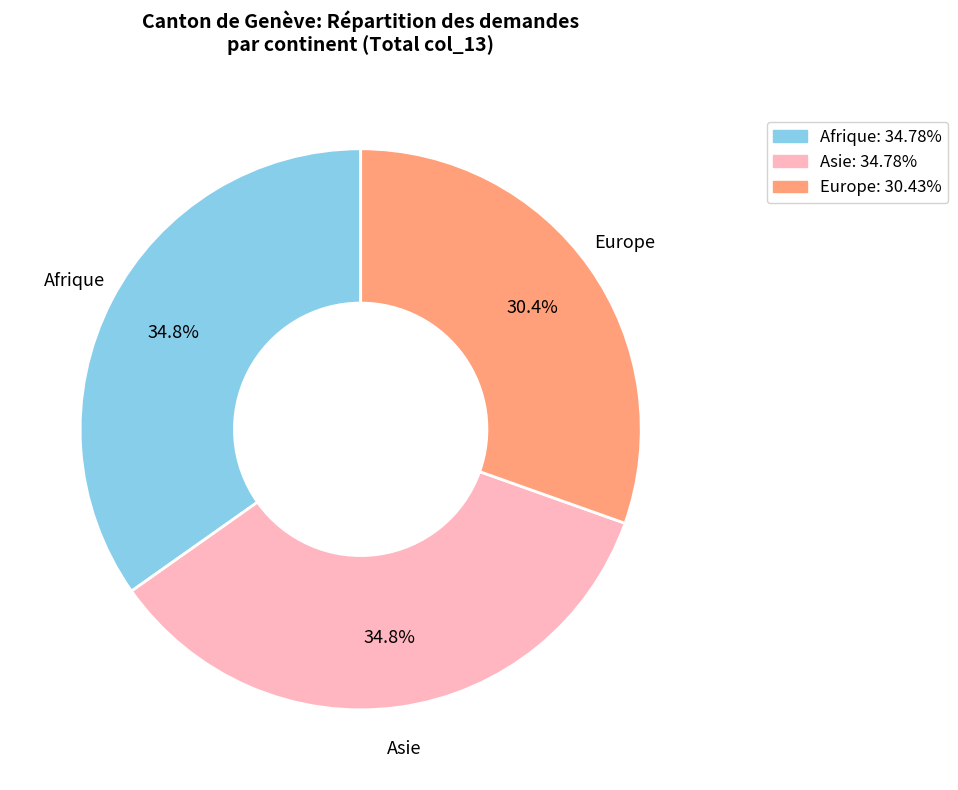

To the nearest percent, what is the difference between the Afrique and Europe slice percentages?

4%